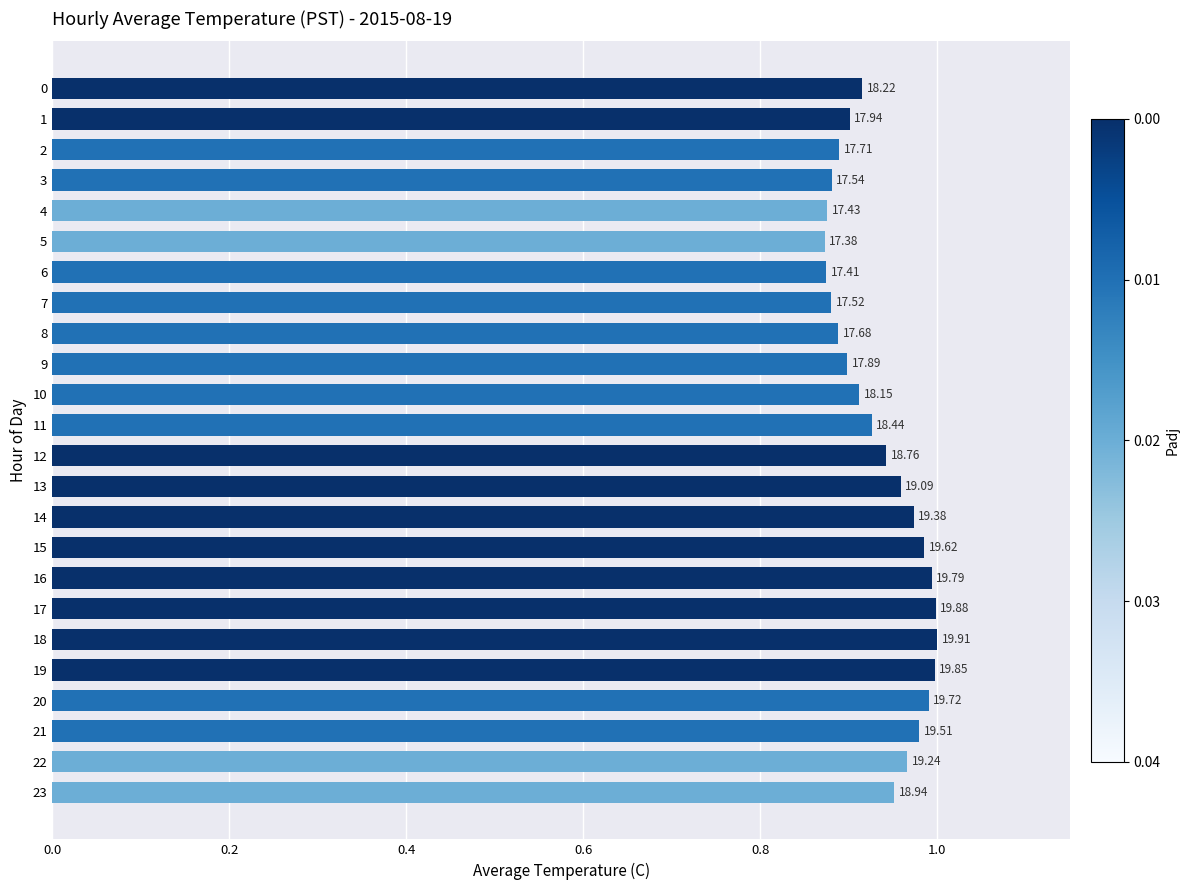

What is the difference between the second highest and second lowest values?

0.1